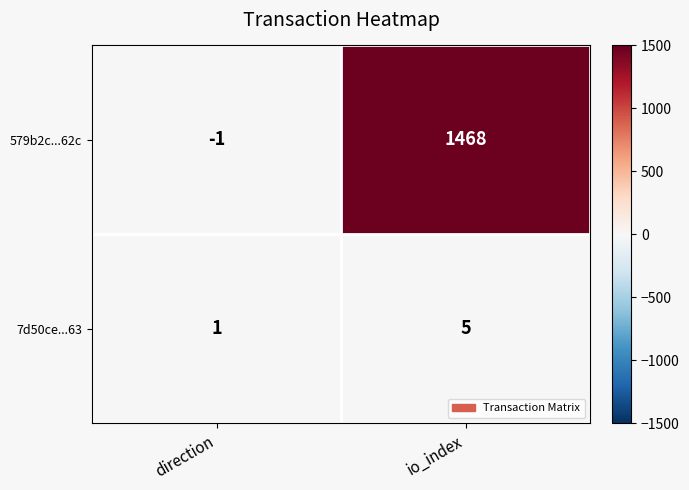

How many series are shown in this chart?

2